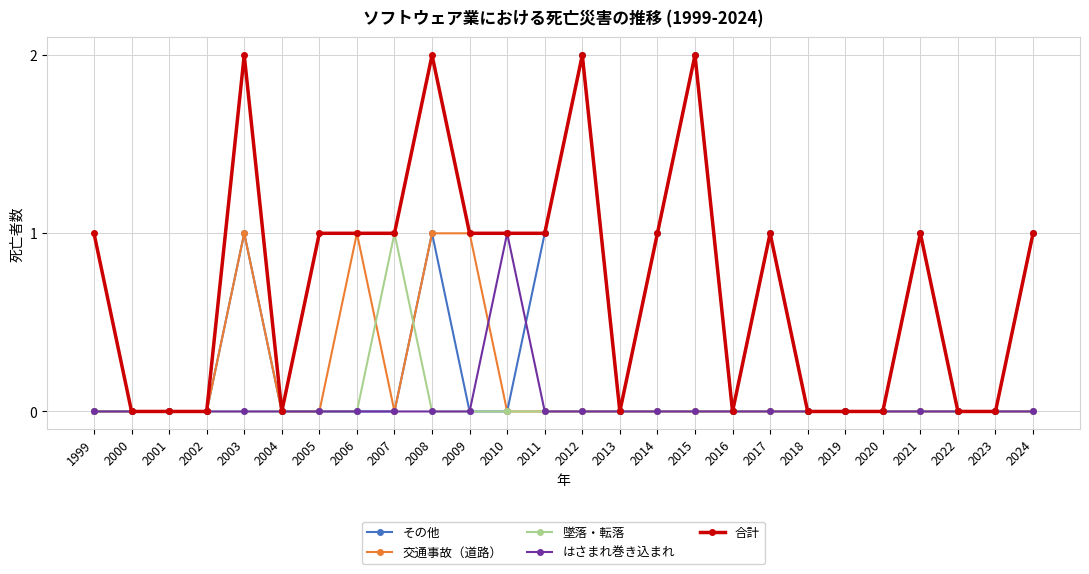

How many data points does each series have?

26